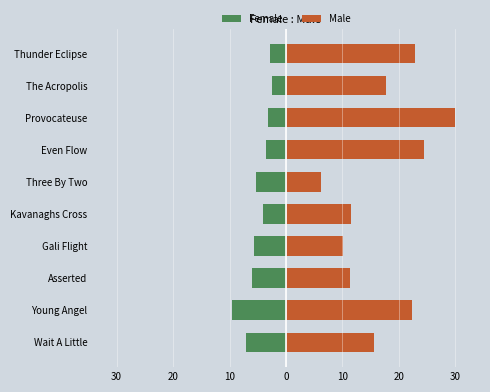

Between Even Flow and Thunder Eclipse, which series saw the biggest shift?

Male